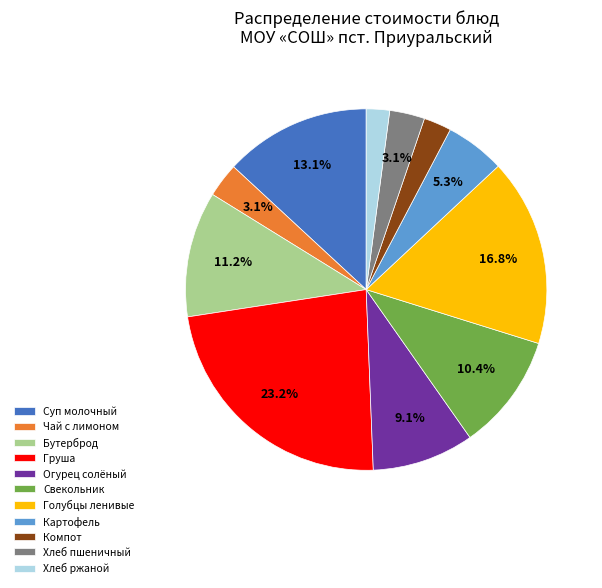

Count the number of slices in the pie.

11